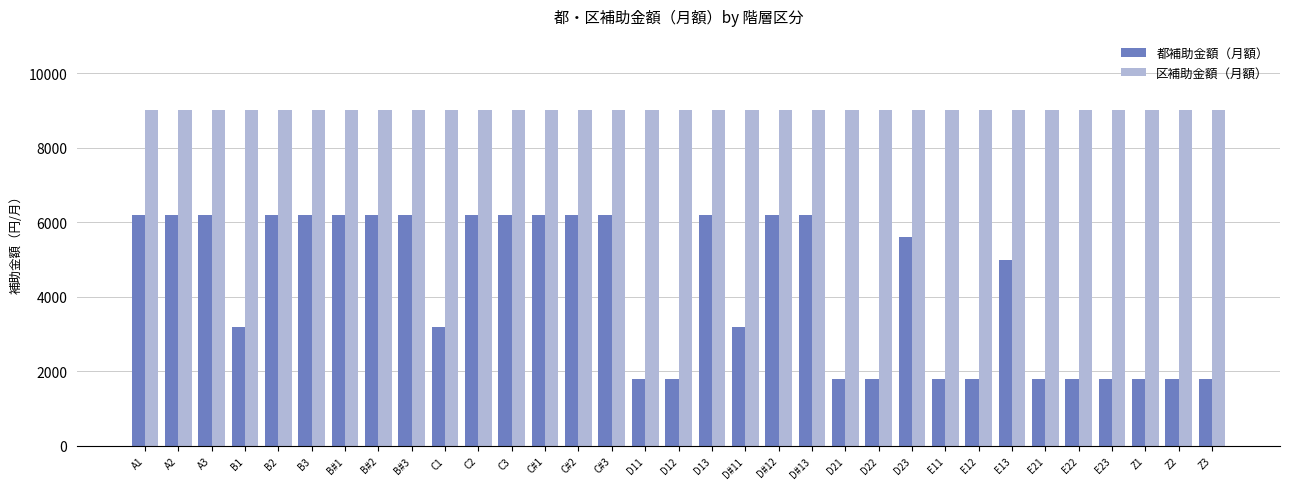

What position from the right is A2?

32